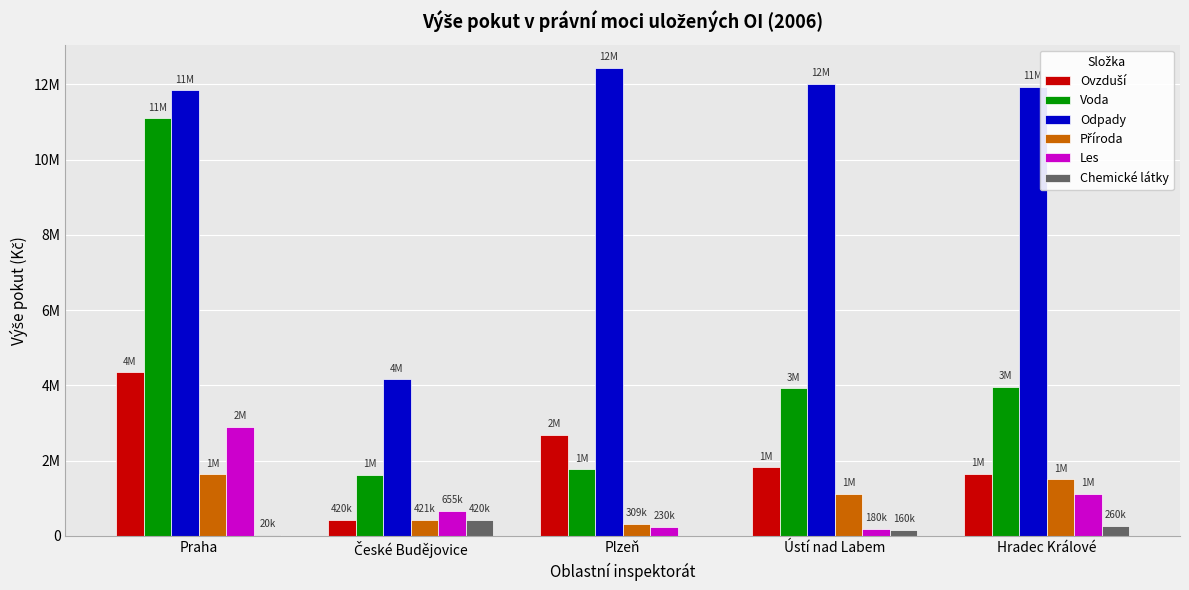

What is the value of the Voda bar at the 1st from the left?

11103000